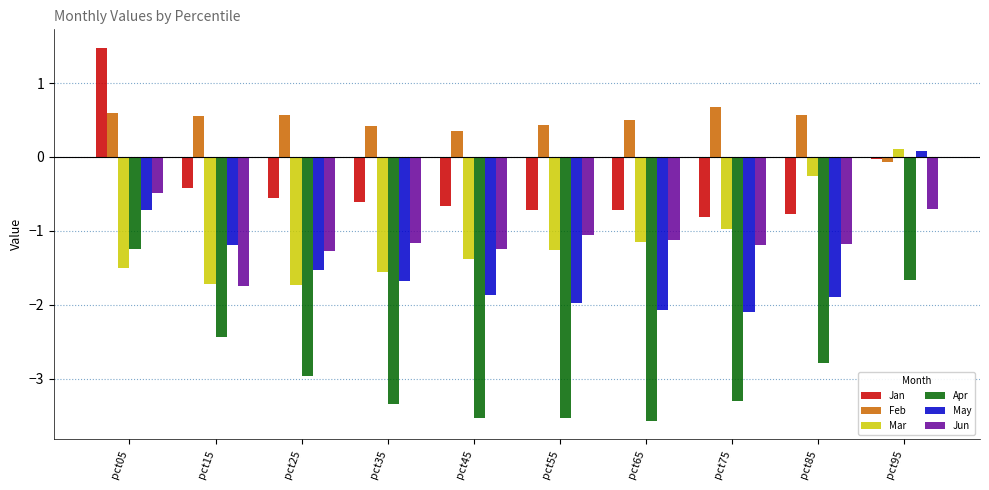

What is the greatest value displayed?

1.5